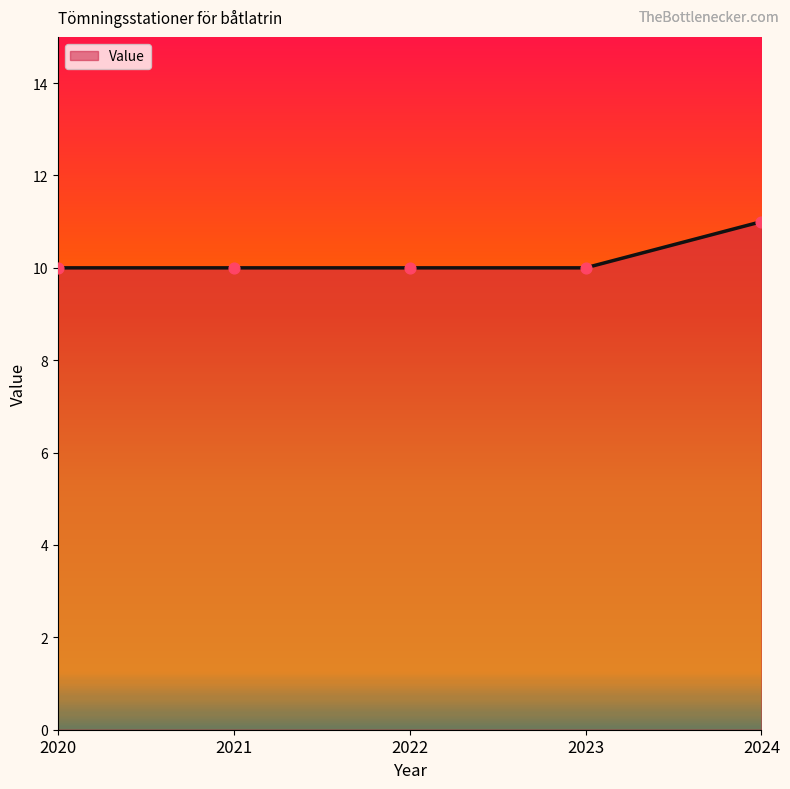

What is the change in value from 2023 to 2024?

+1